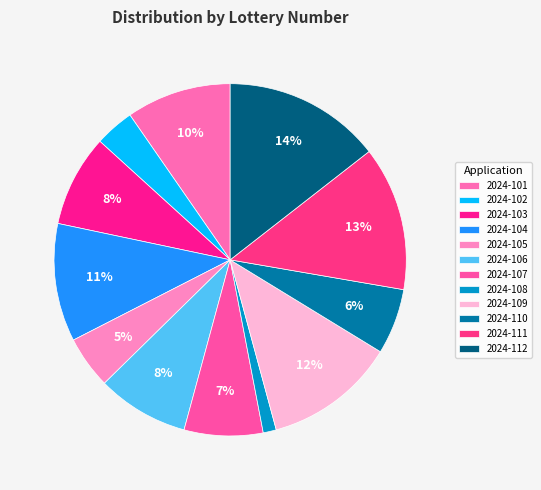

Between 2024-103 and 2024-106, which is larger?

2024-103